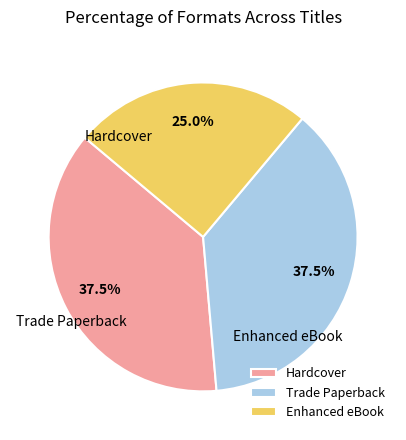

What is the ratio of the value at Trade Paperback to the value at Hardcover?

1.0